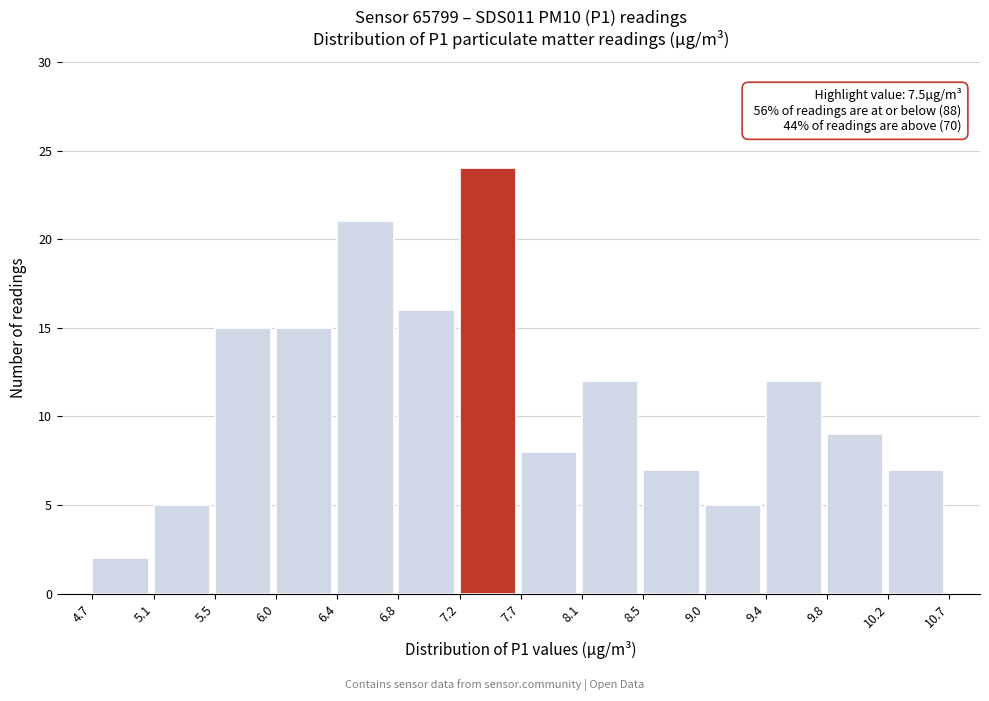

Over which range of the x-axis is the bar tallest?

7.2 to 7.7